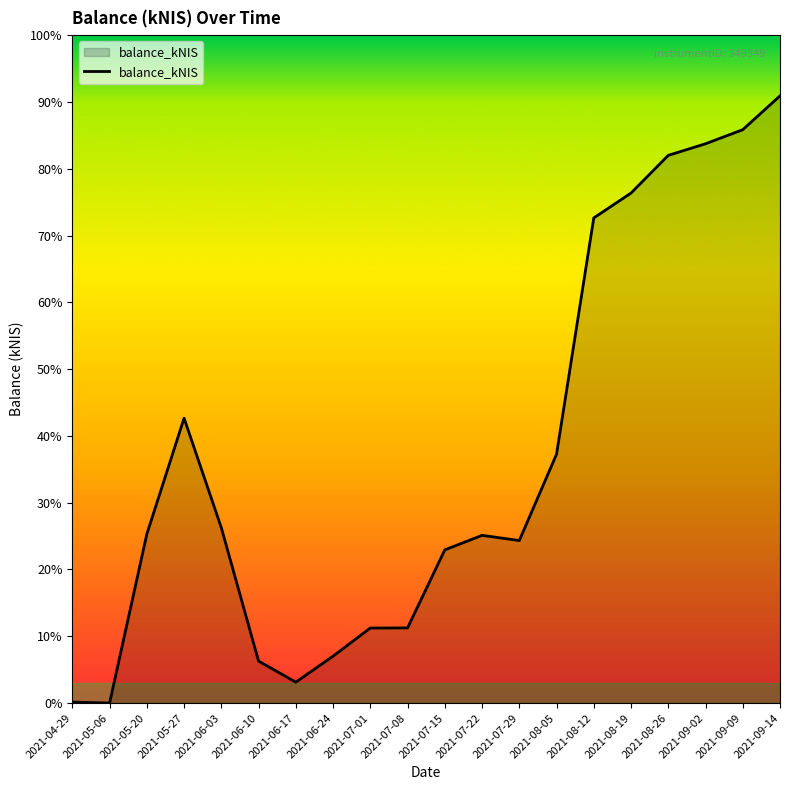

Does the chart display data point markers on the line(s)?

No